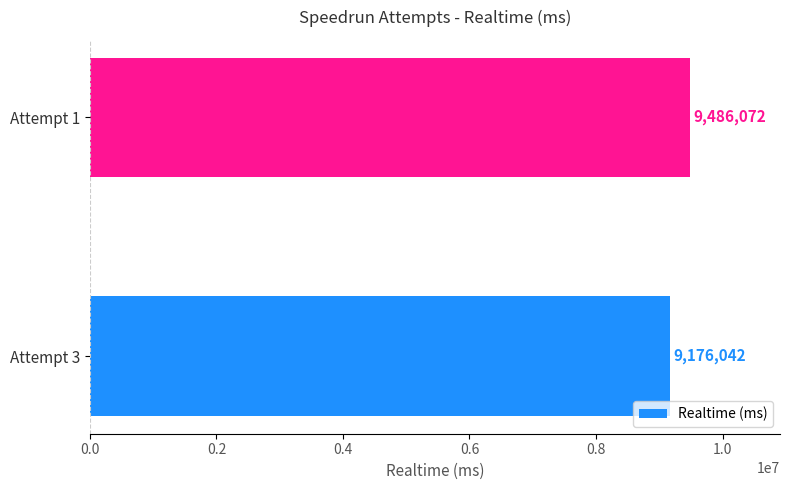

The chart shows a value of 9176042 at Attempt 3. True or false?

True